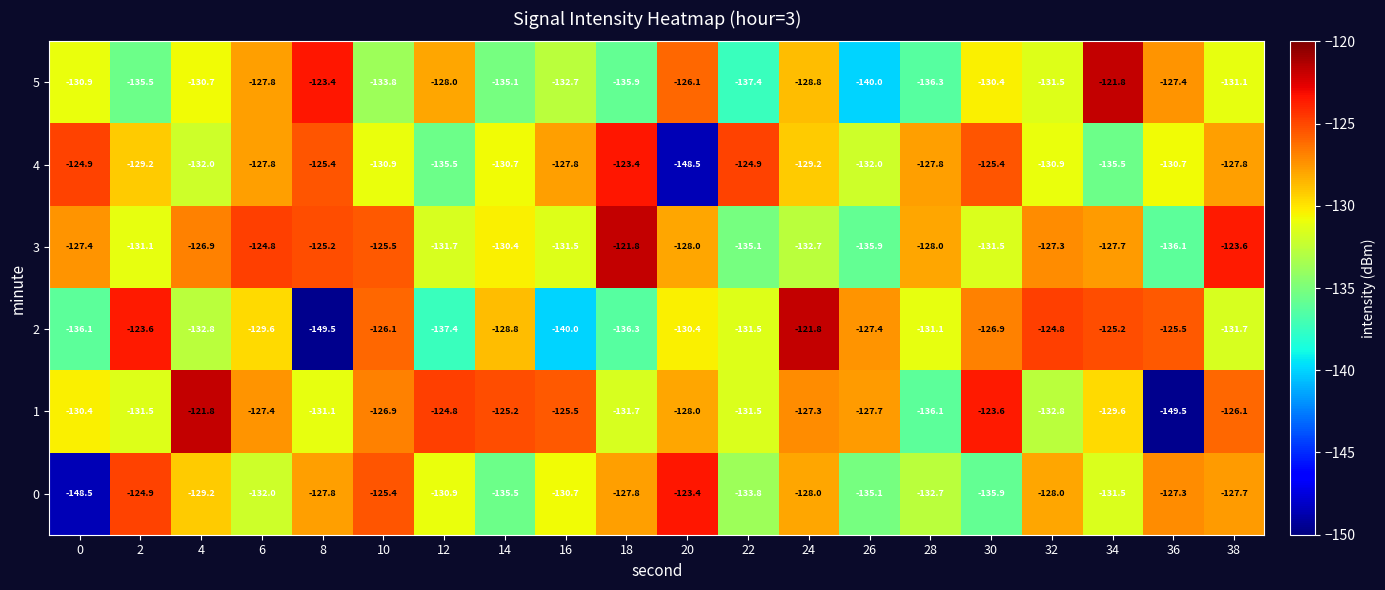

What is the approximate value of 4 at 32?

-130.9